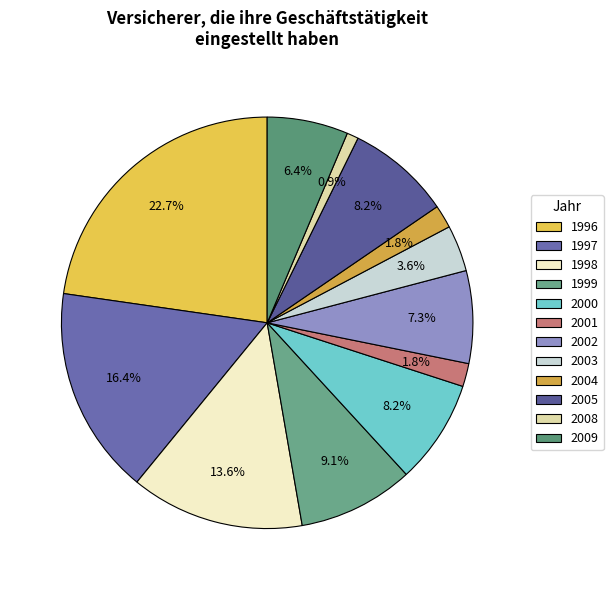

Which has a higher value, 2004 or 1999?

1999